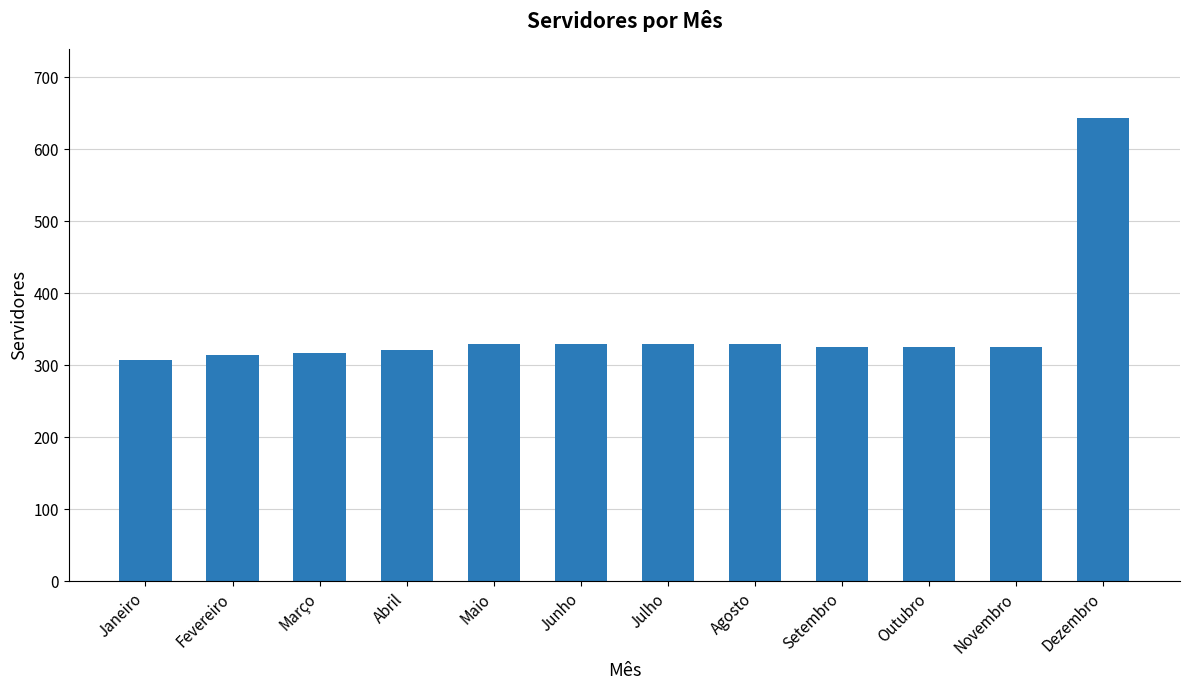

What is the maximum value shown in the chart?

643